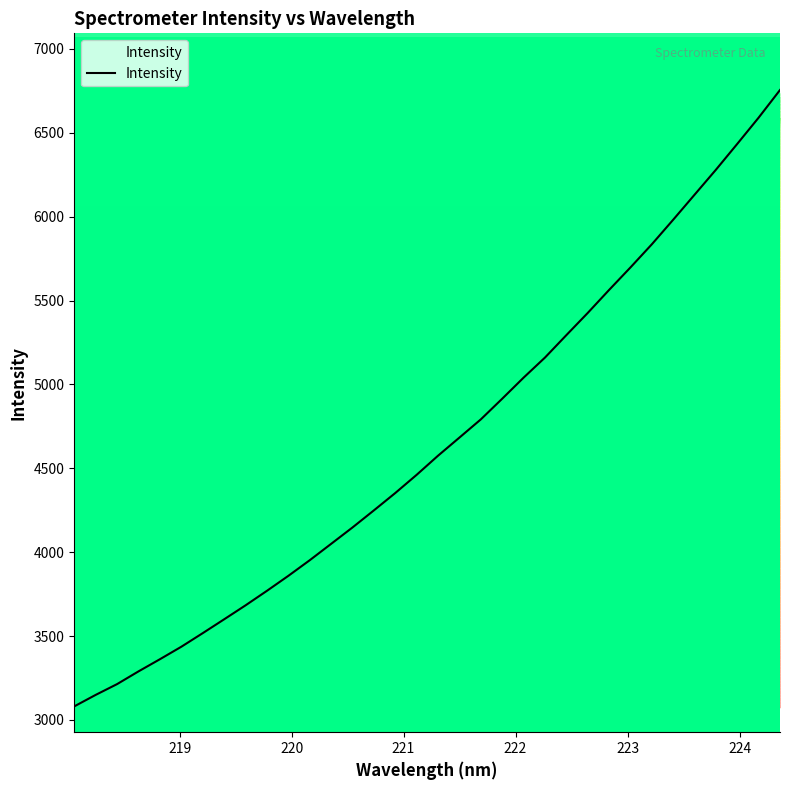

What is the minimum value for Intensity?

3081.0